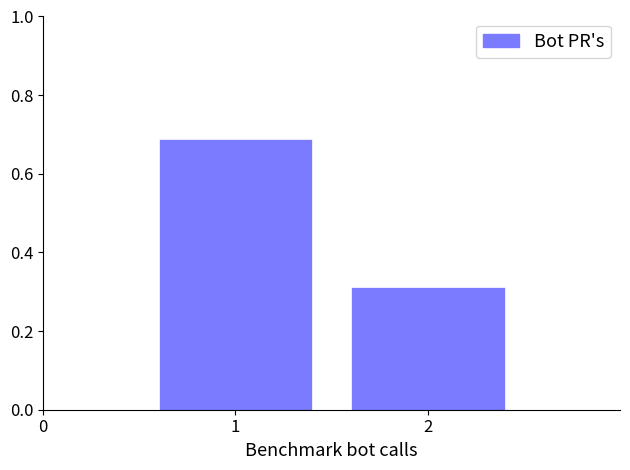

Reading left to right, list every bar in this chart as the range it spans on the x-axis followed by its height. The values are not printed on the chart, so give them approximately, as read against the axis.

0.5 to 1.5: 0.68
1.5 to 2.5: 0.32